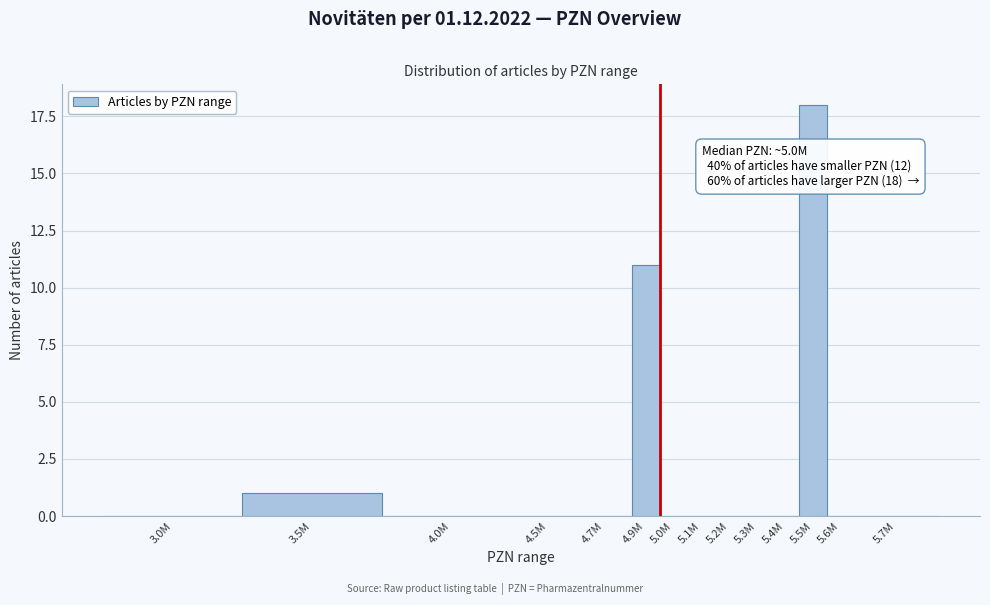

Reading right to left, what are all the values shown in this chart?

5.7M=0	5.6M=0	5.5M=18	5.4M=0	5.3M=0	5.2M=0	5.1M=0	5.0M=0	4.9M=11	4.7M=0	4.5M=0	4.0M=0	3.5M=1	3.0M=0